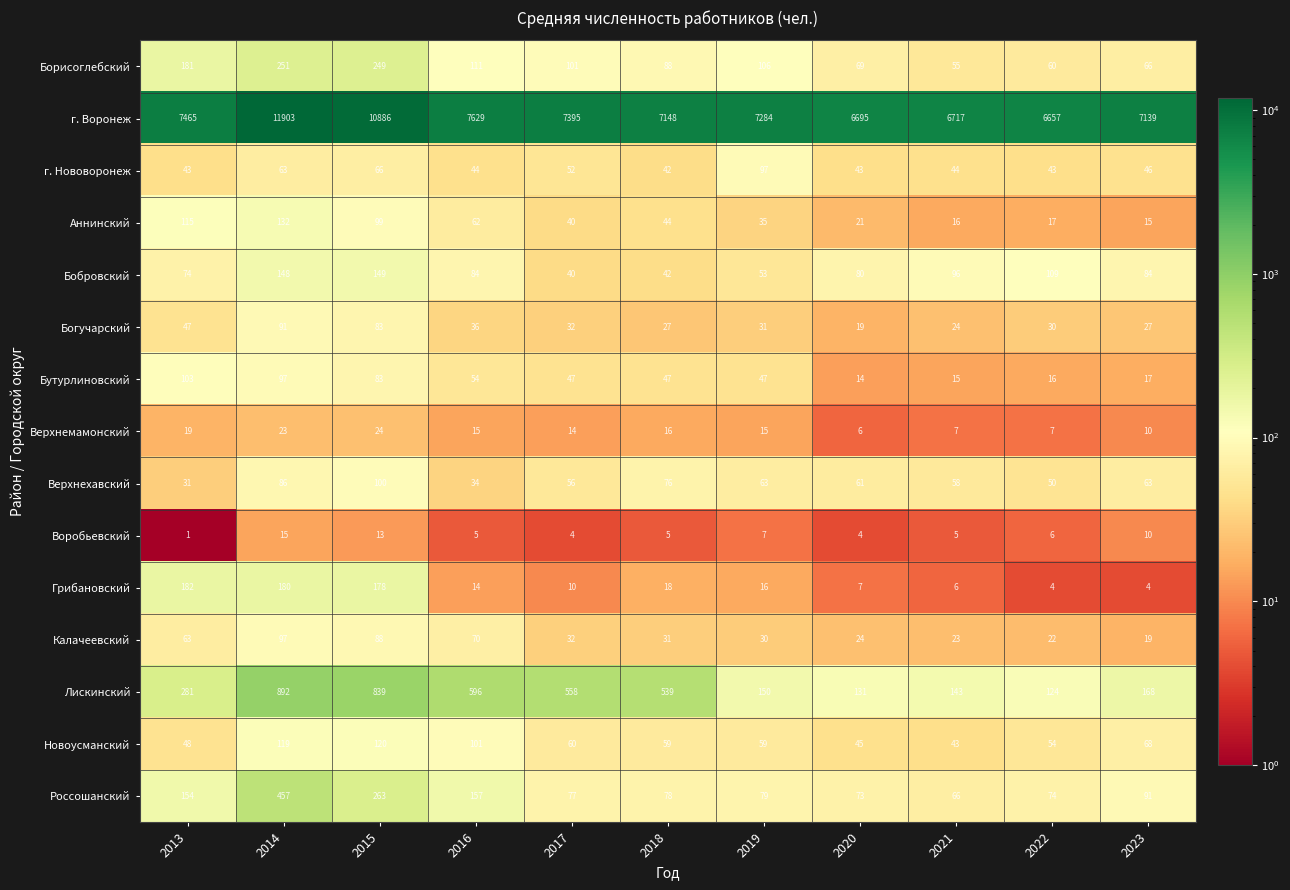

Rank the series at 2019 from highest to lowest value.

г. Воронеж, Лискинский, Борисоглебский, г. Нововоронеж, Россошанский, Верхнехавский, Новоусманский, Бобровский, Бутурлиновский, Аннинский, Богучарский, Калачеевский, Грибановский, Верхнемамонский, Воробьевский